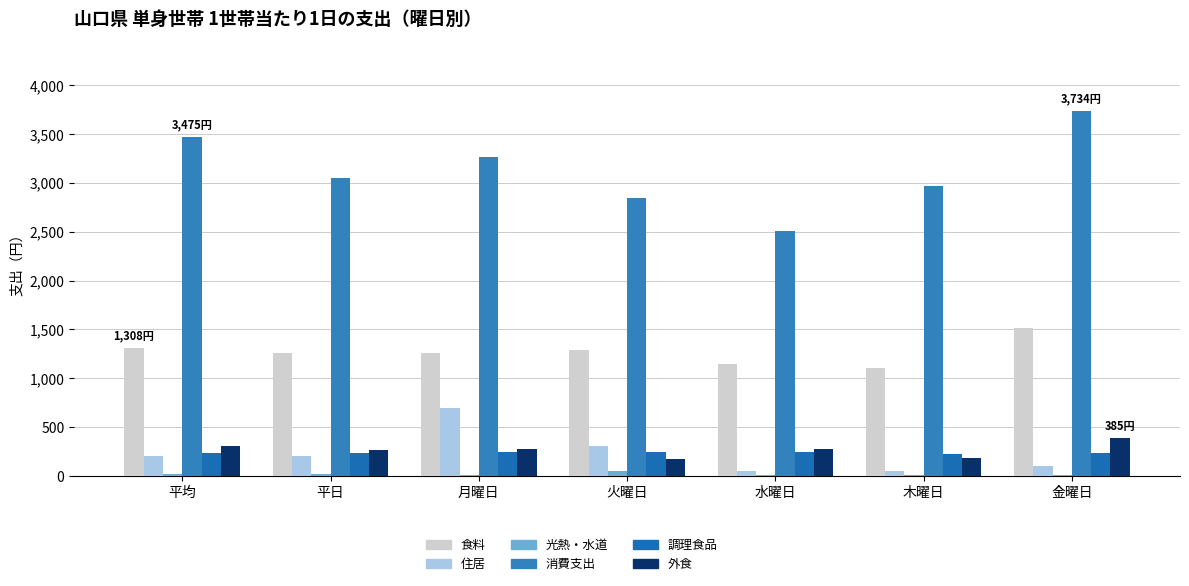

What is the label of the 5th bar from the left?

水曜日